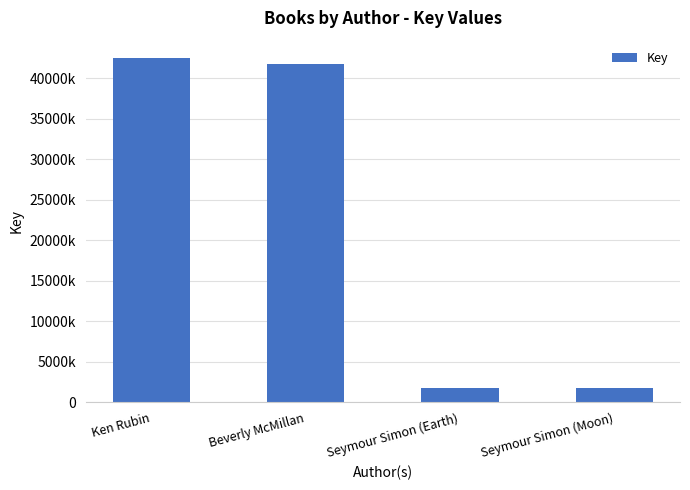

Reading right to left, list all the values displayed in this chart.

Seymour Simon (Moon)=1760202	Seymour Simon (Earth)=1760194	Beverly McMillan=41744112	Ken Rubin=42534937